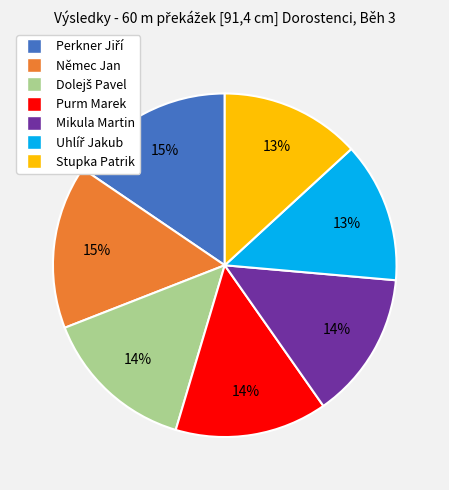

The Purm Marek slice represents 14% of the pie. True or false?

True